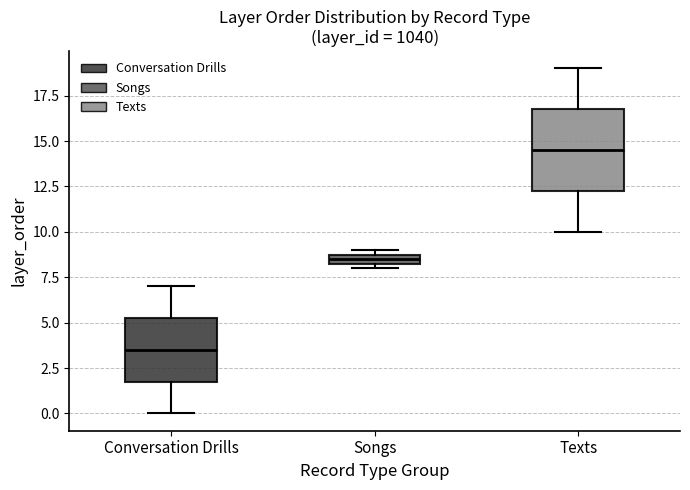

Which box has the highest median line?

Texts